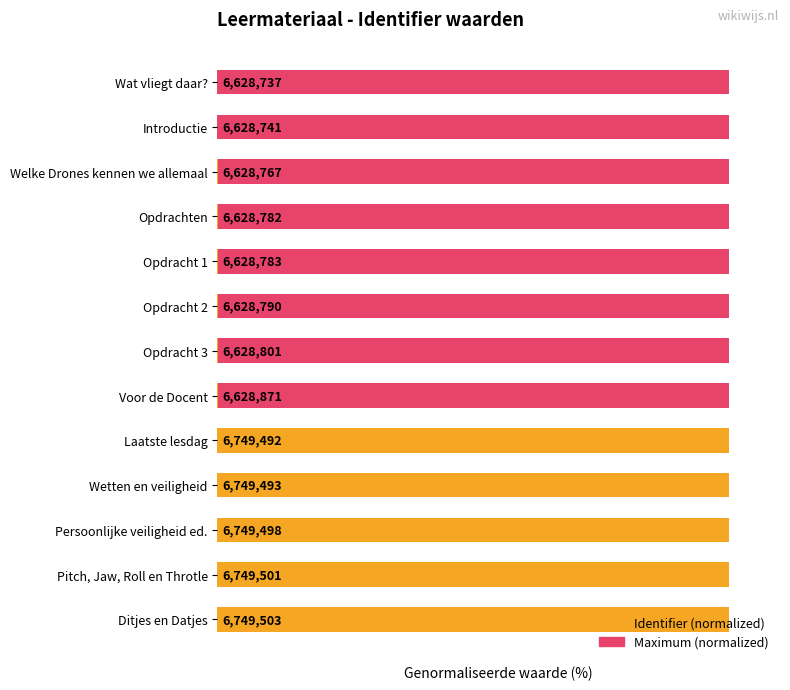

What are all the series names shown in the legend?

Maximum (normalized), Identifier (normalized)